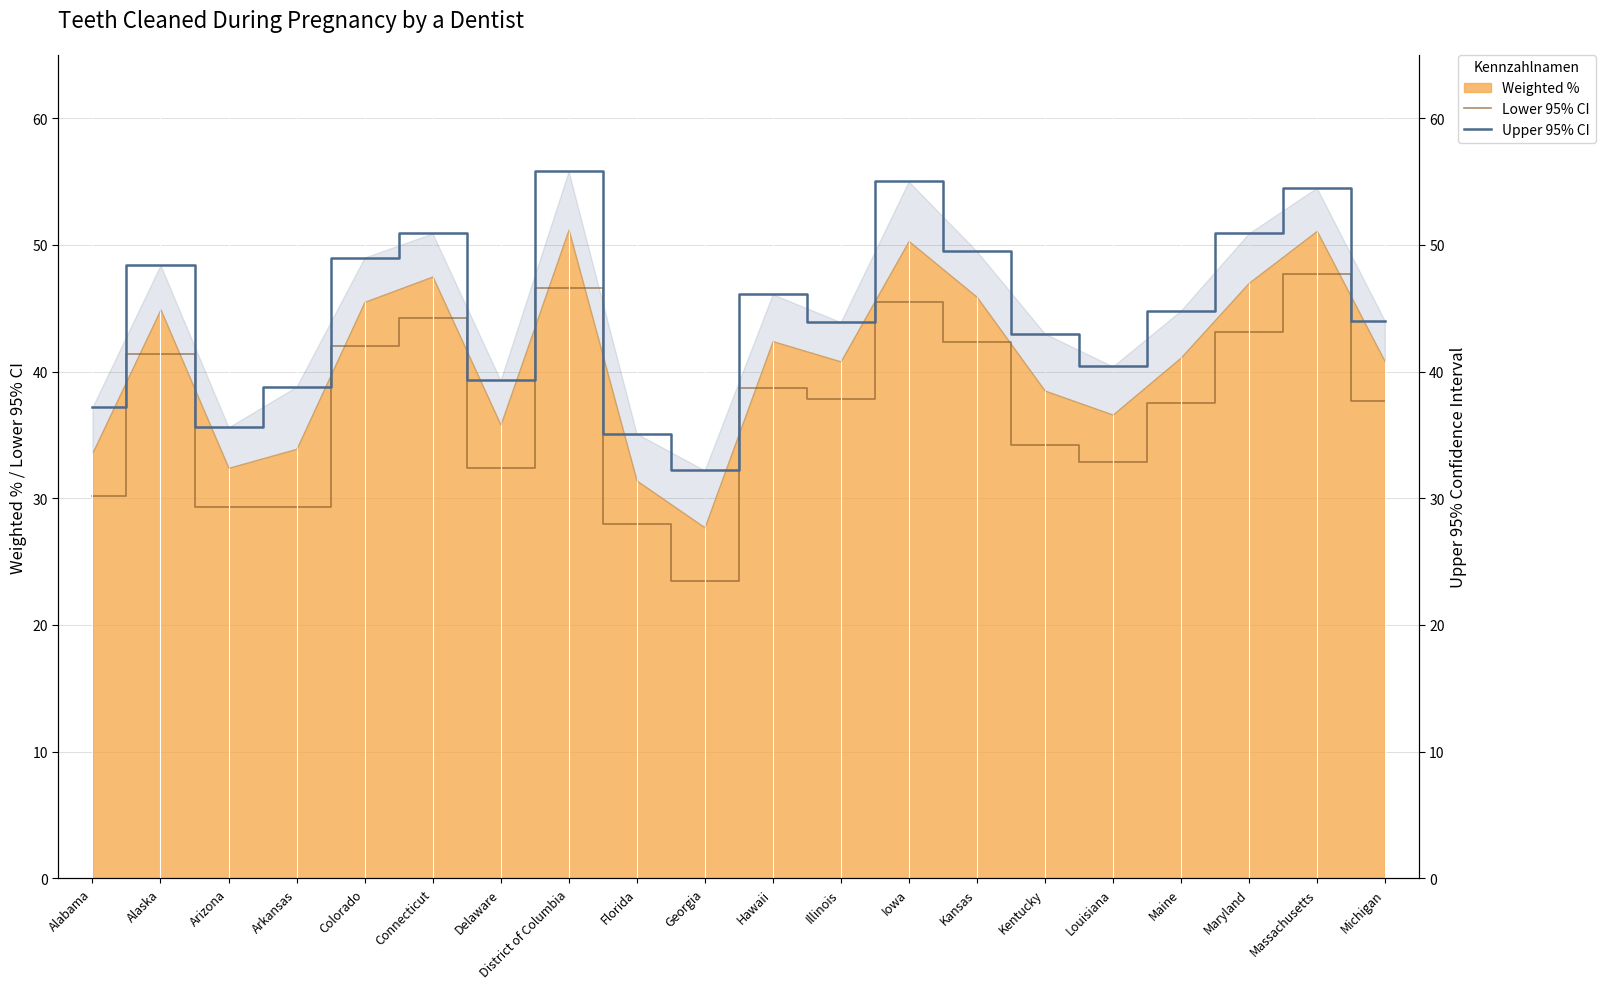

At which category does Upper 95% CI reach its first local valley?

Arizona